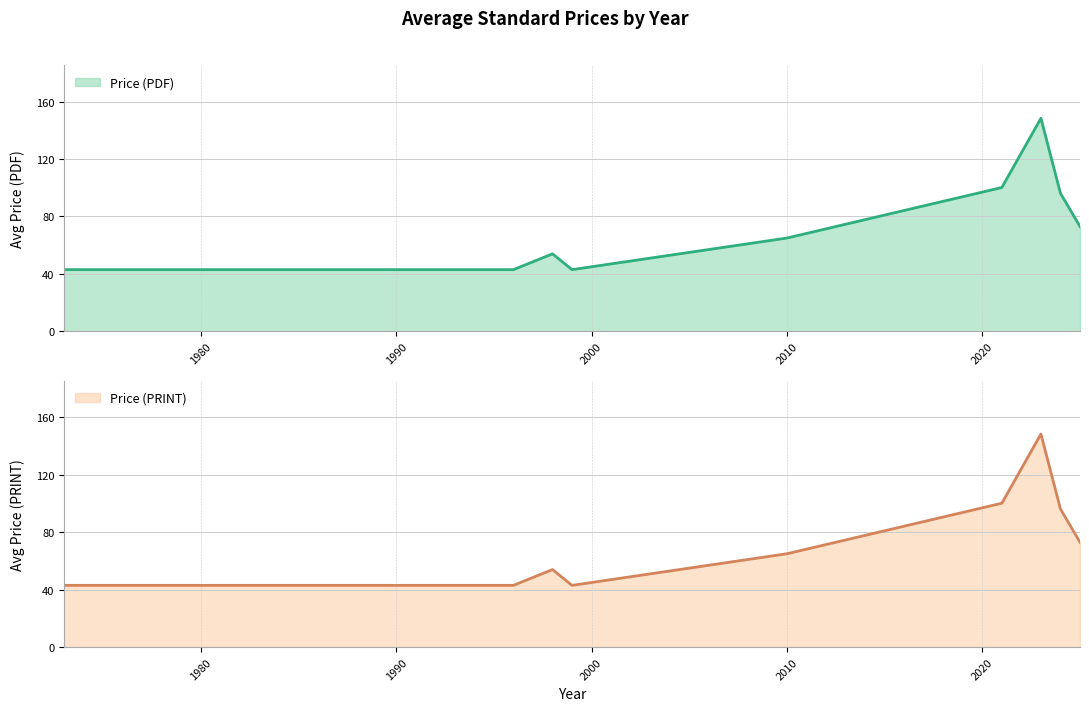

Which series has the widest spread of values?

Price (PDF) line